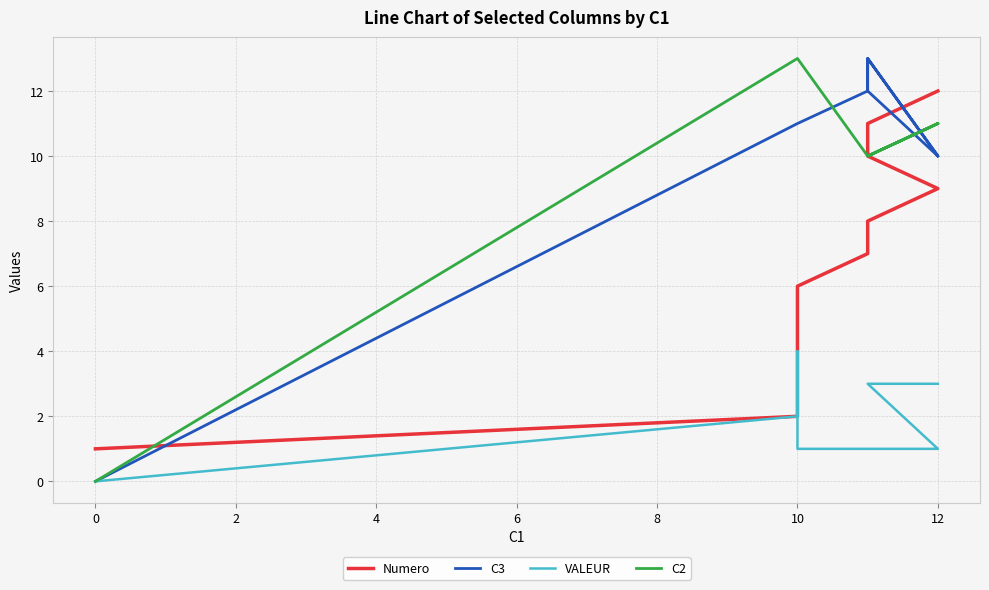

Reading left to right, what are all the values shown in this chart?

Numero: 1	2	3	4	5	6	7	8	9	10	11	12
C3: 0	11	11	11	11	11	12	13	10	12	13	10
VALEUR: 0	2	3	4	1	1	1	1	1	3	3	3
C2: 0	13	13	13	13	13	10	10	11	10	10	11